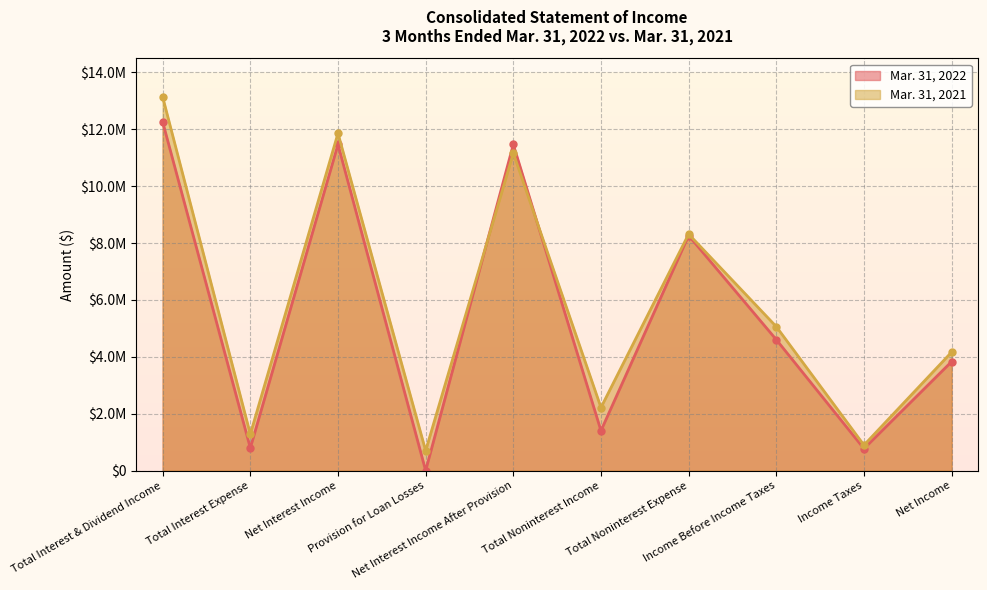

Rank the categories by Mar. 31, 2021 value from highest to lowest.

Total Interest & Dividend Income, Net Interest Income, Net Interest Income After Provision, Total Noninterest Expense, Income Before Income Taxes, Net Income, Total Noninterest Income, Total Interest Expense, Income Taxes, Provision for Loan Losses